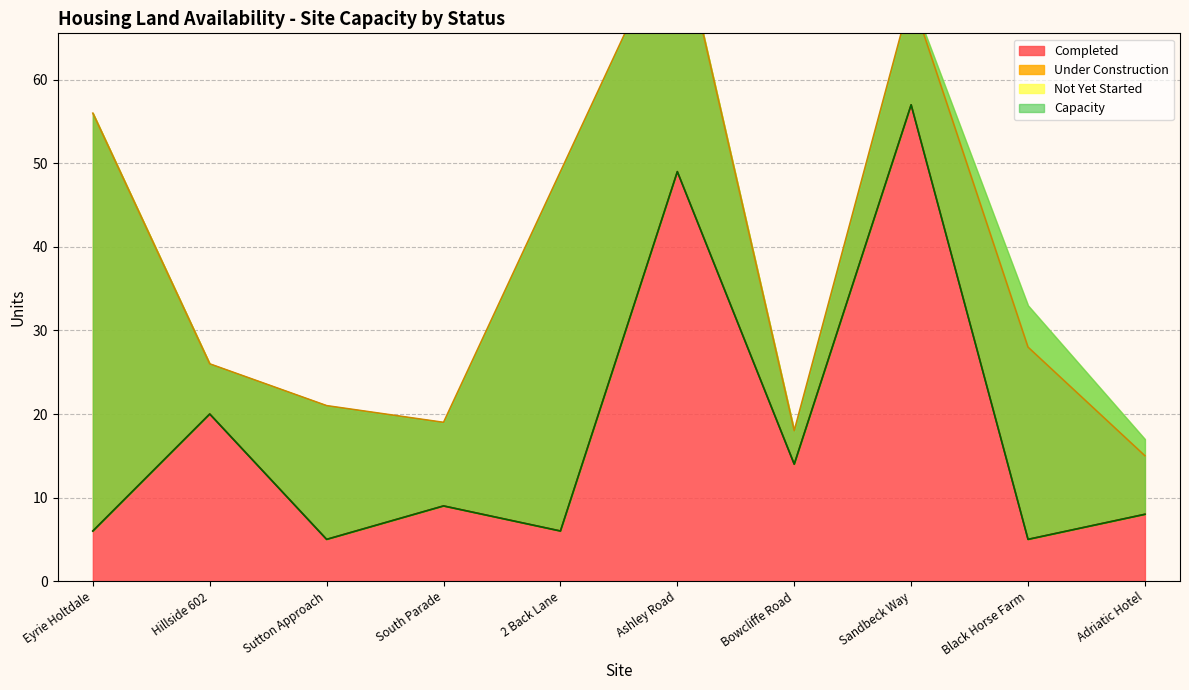

What is the lowest value of the Completed series?

5